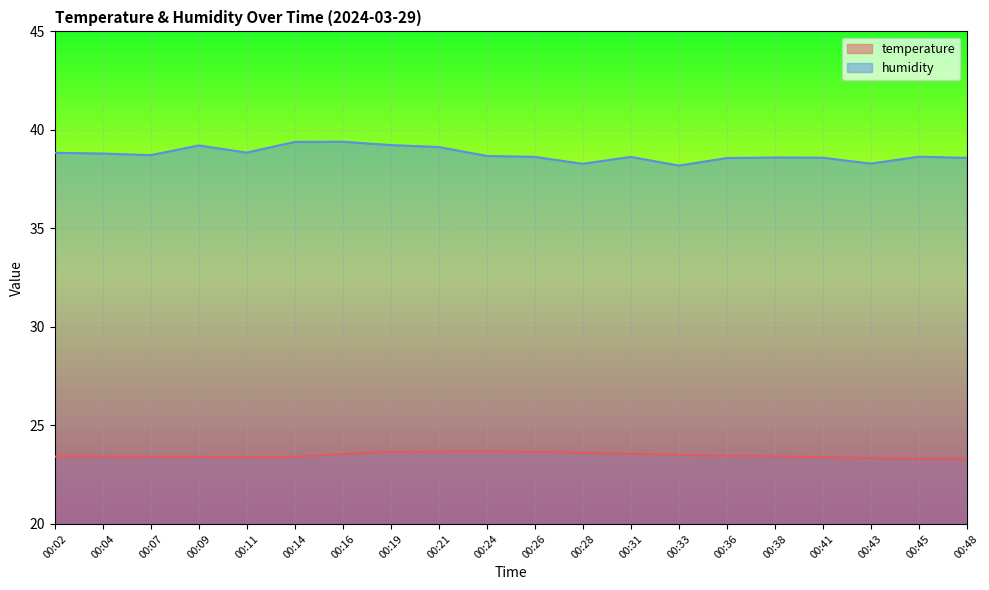

Is it true that temperature equals 40.4 at 00:48?

False